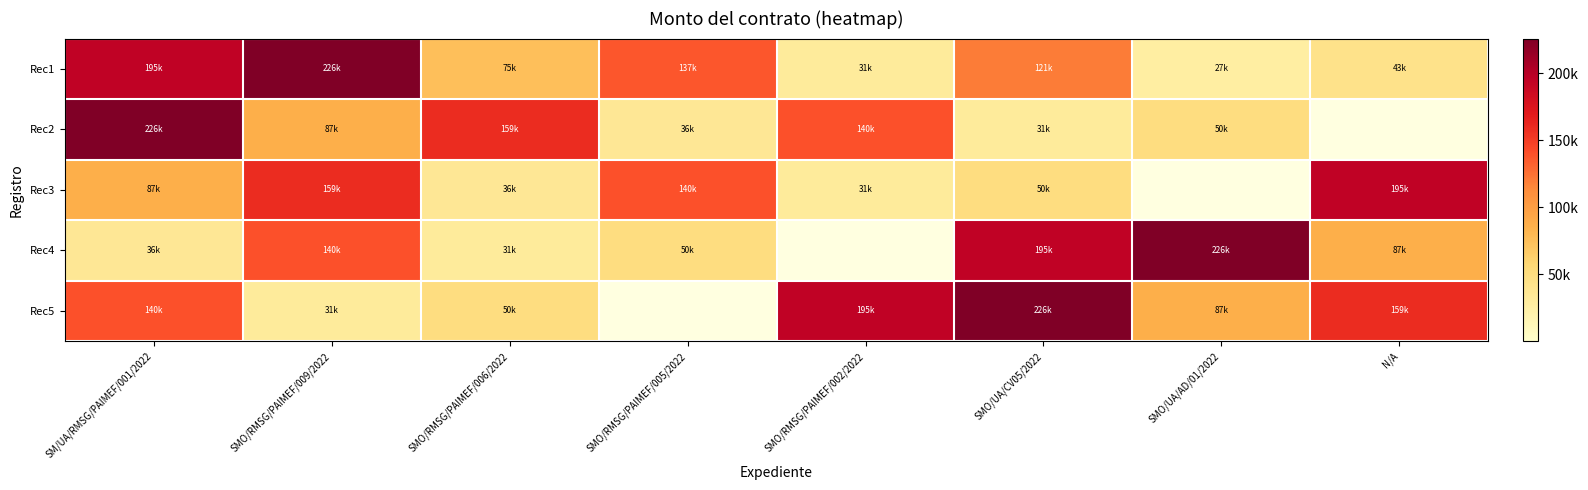

Between SMO/RMSG/PAIMEF/006/2022 and SMO/RMSG/PAIMEF/002/2022, which series saw the biggest shift?

Rec5